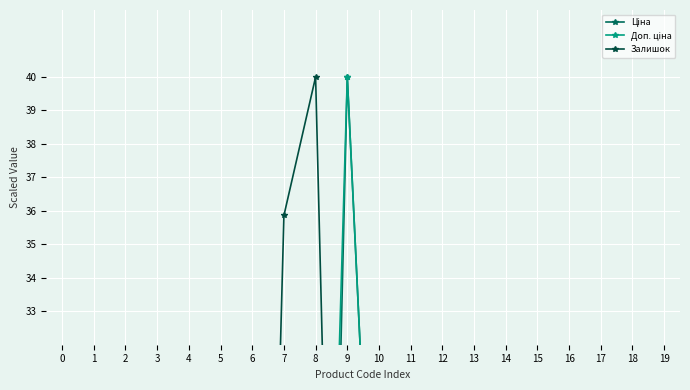

At which label does Ціна reach its peak?

9